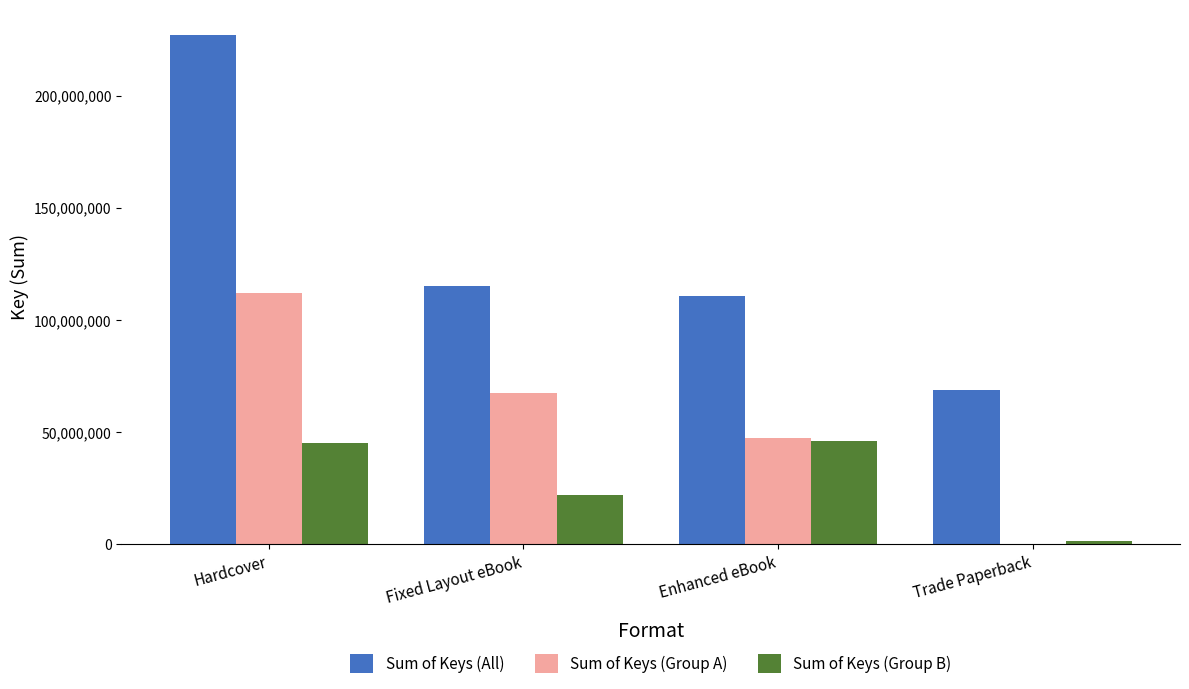

Are the bars grouped side by side (vs. stacked)?

Yes